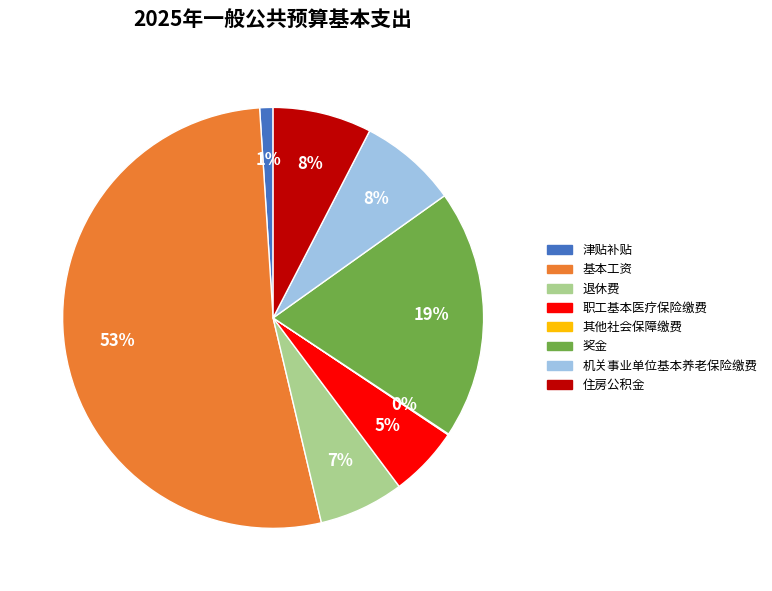

Is it true that 津贴补贴 is 1% of the pie?

True